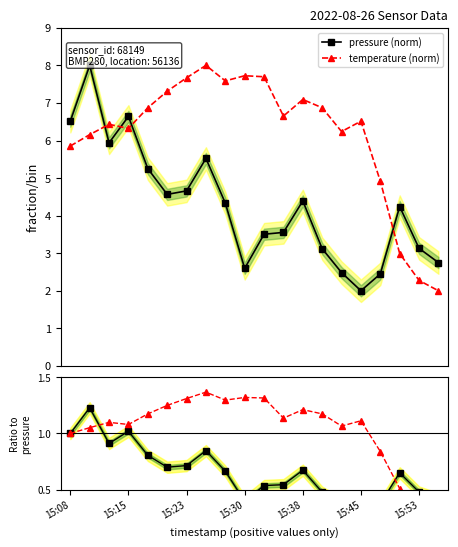

What is the minimum value for temperature (norm)?

2.0